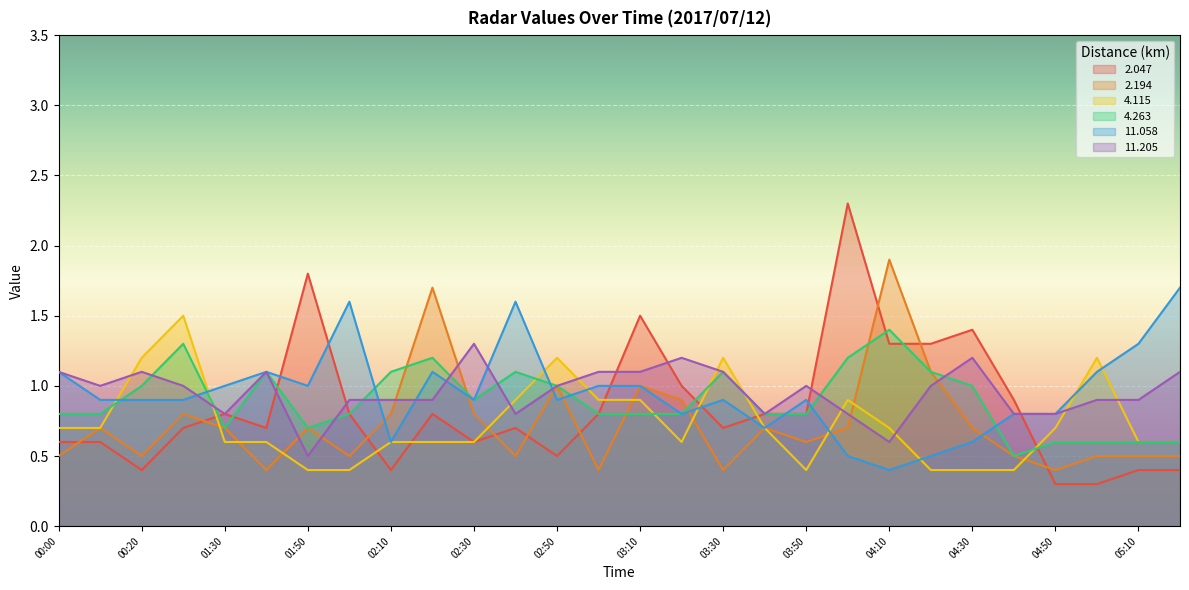

Is it true that 2.194 equals 1.1 at 00:10?

False